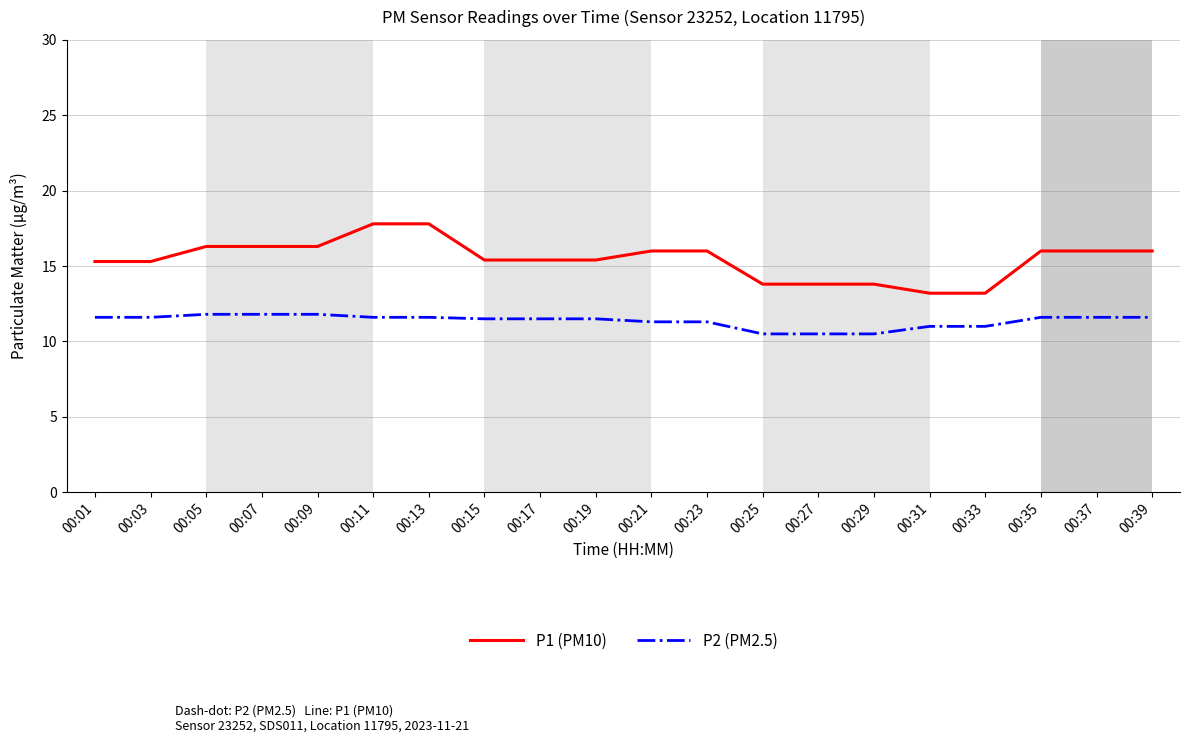

True or false: P1 (PM10) and P2 (PM2.5) cross at least once.

False